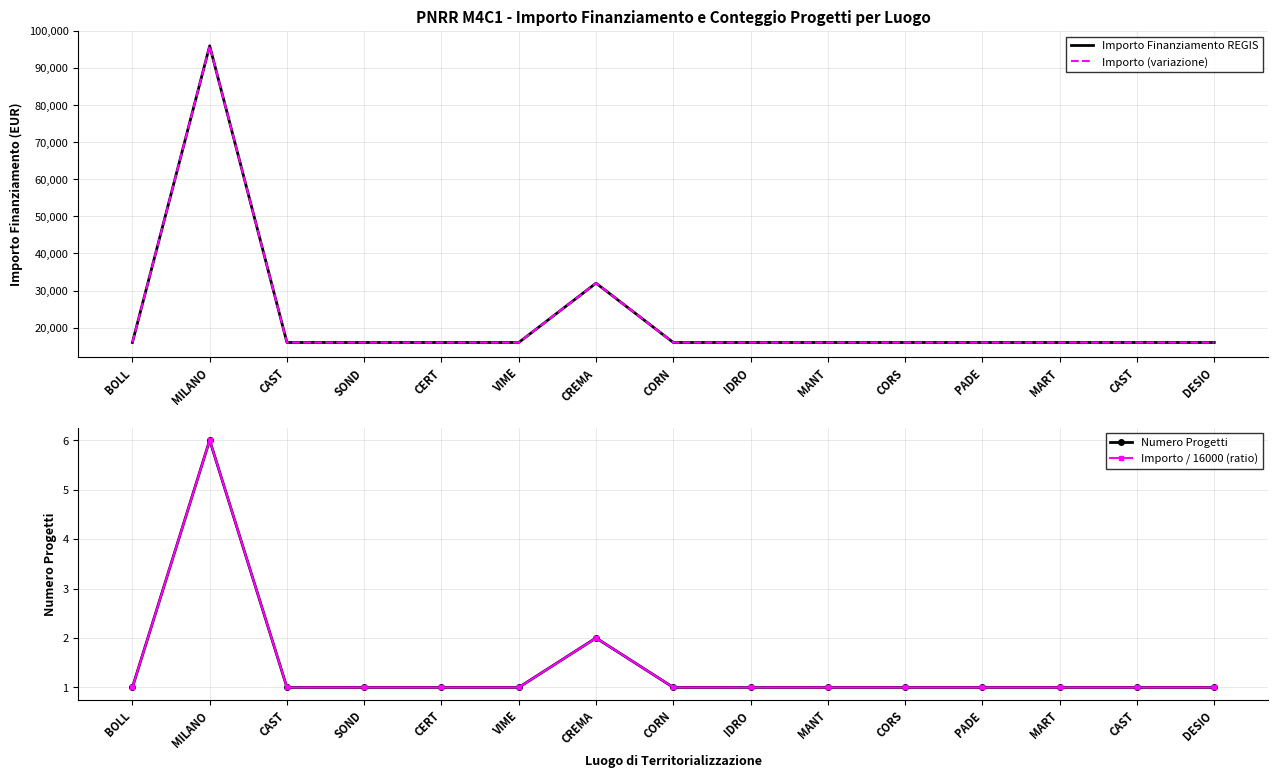

At which label is Numero Progetti closest to 3?

CREMA